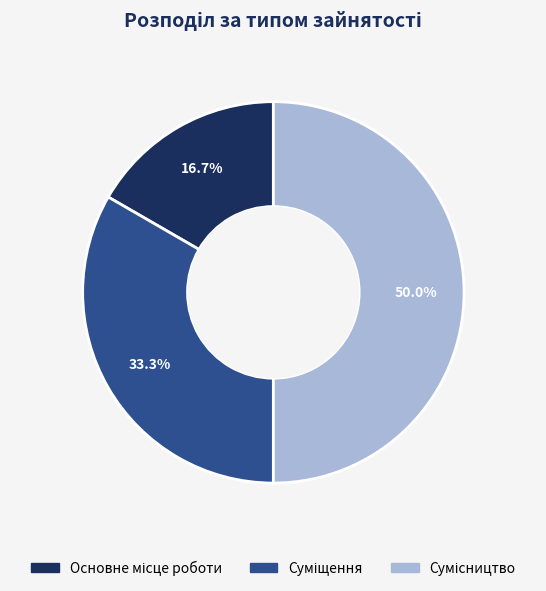

Which has a higher value, Суміщення or Сумісництво?

Сумісництво